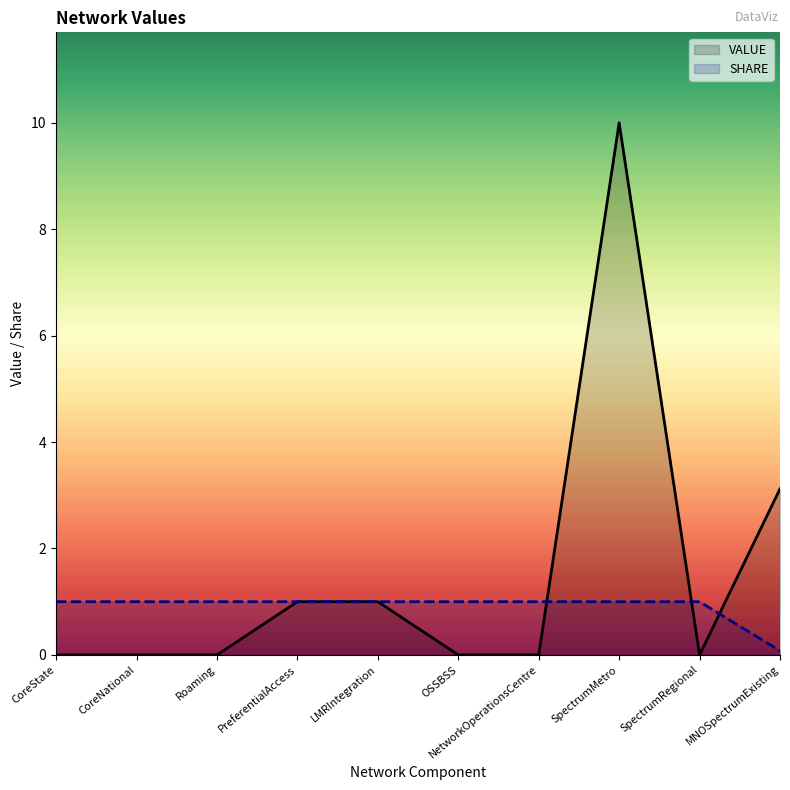

True or false: VALUE and SHARE intersect in this chart.

True